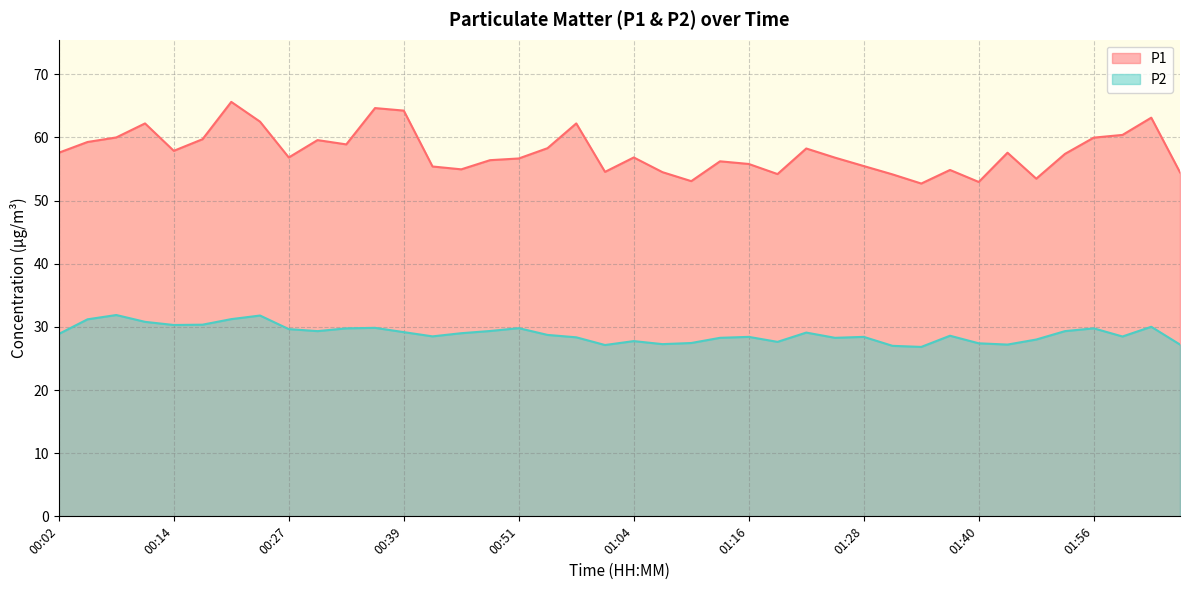

What is the difference between the P1 values at 01:07 and 01:10?

1.4